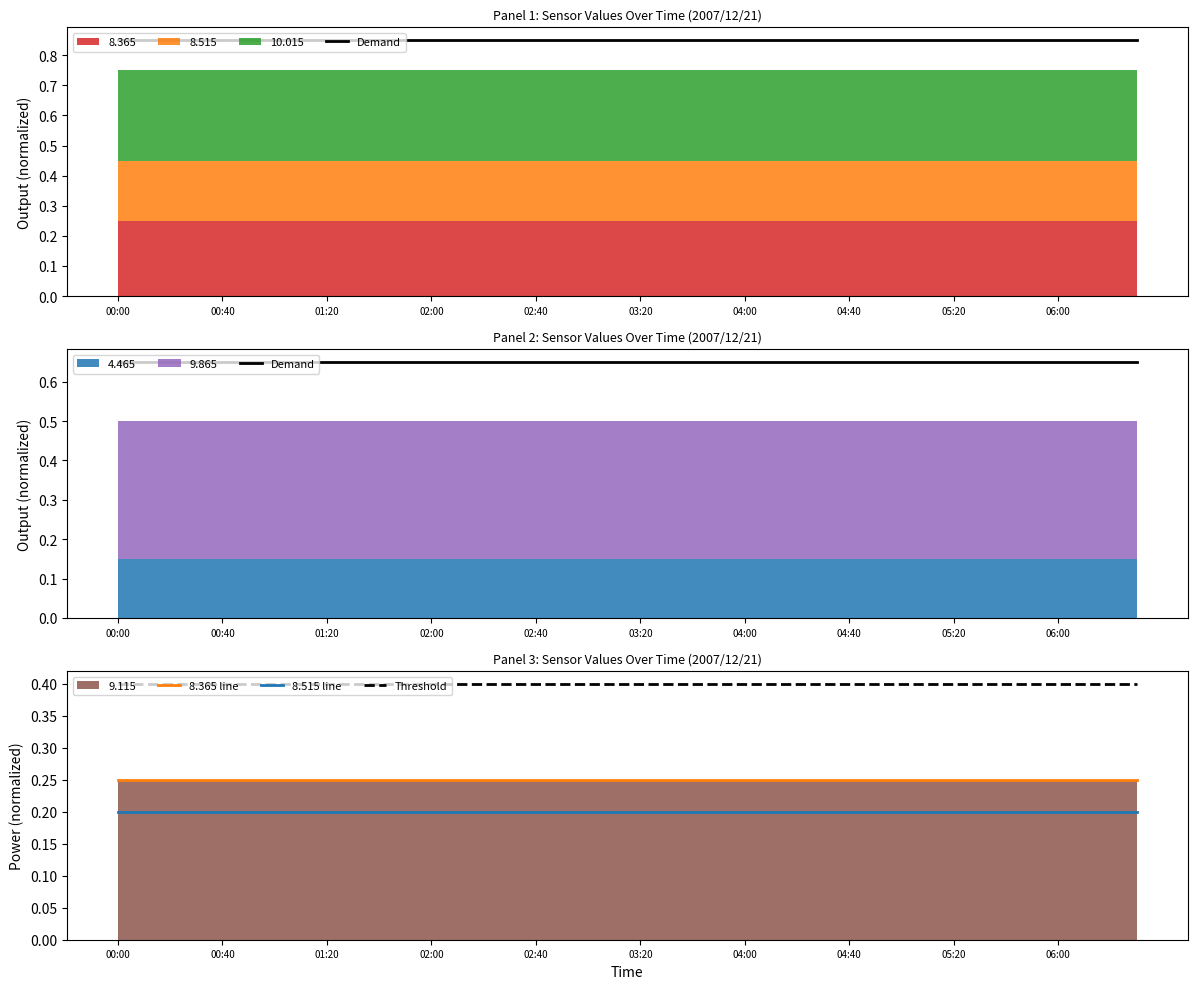

The Threshold series shows 0.7 at 00:00. True or false?

False